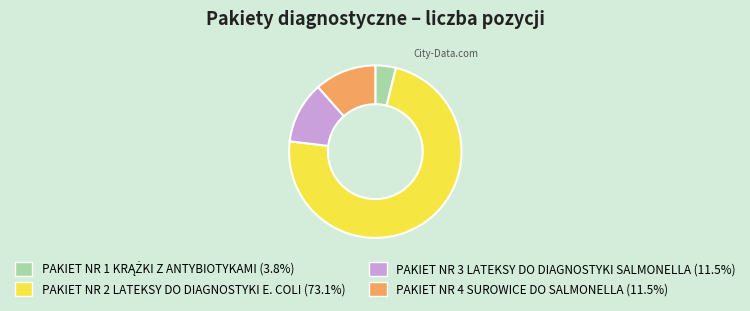

Which slice is the largest?

PAKIET NR 2 LATEKSY DO DIAGNOSTYKI E. COLI